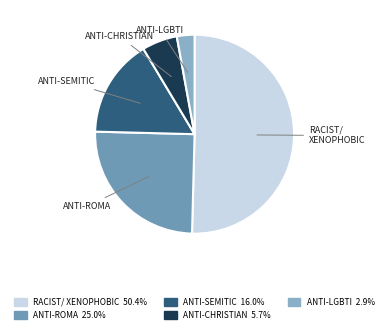

Is there a majority slice in this chart?

Yes